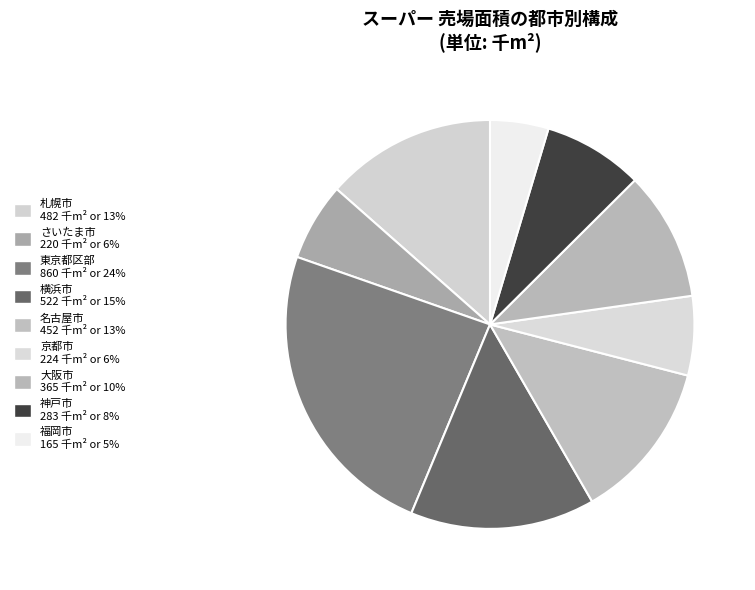

Rank the categories by value from highest to lowest.

東京都区部, 横浜市, 札幌市, 名古屋市, 大阪市, 神戸市, 京都市, さいたま市, 福岡市